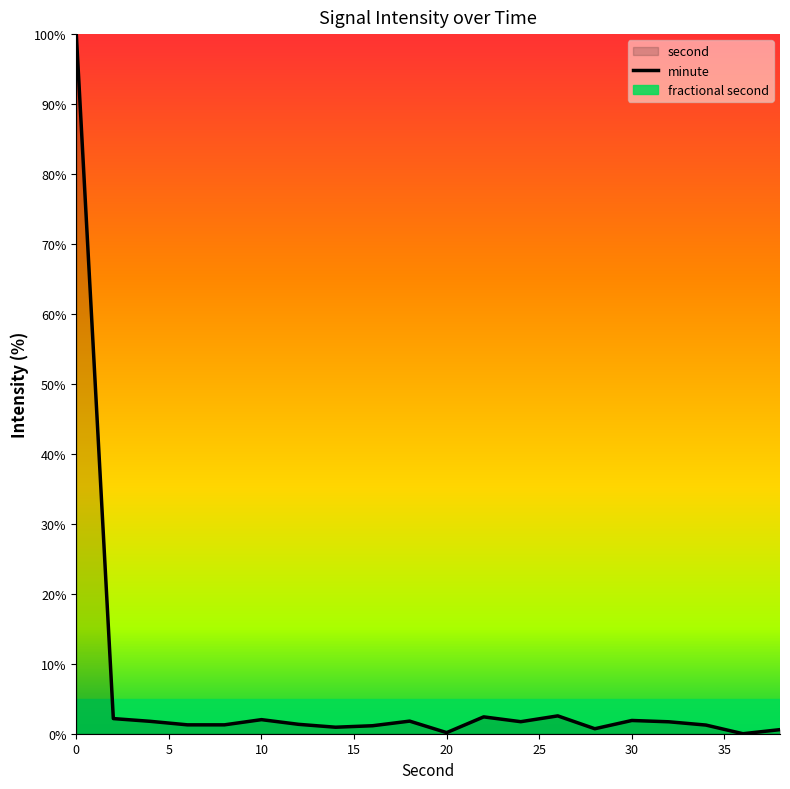

True or false: the data shows 0.2 at 20.

True